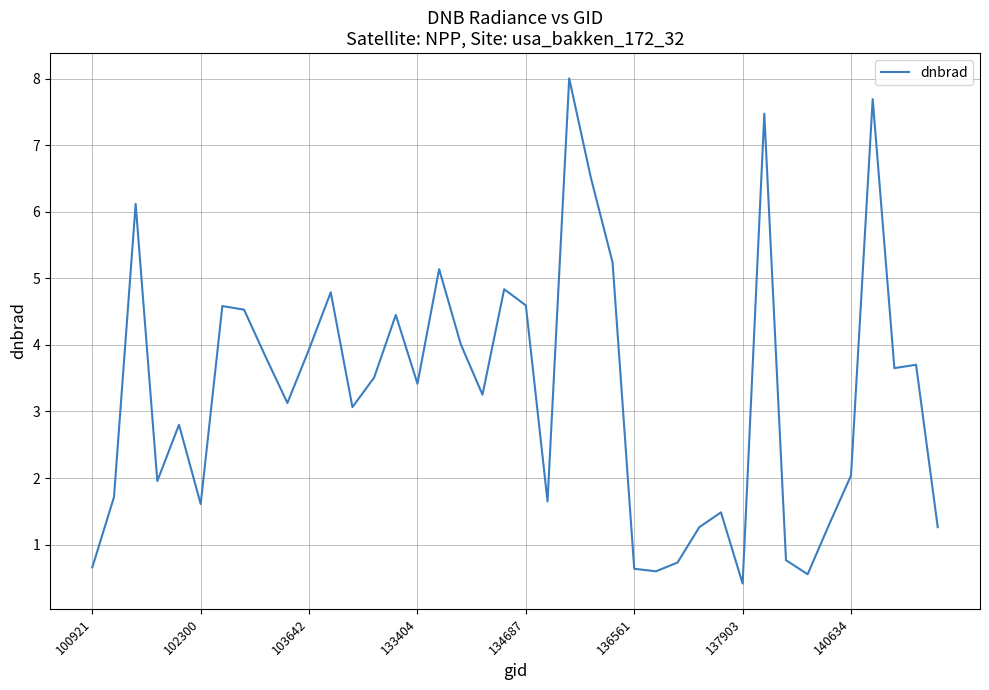

What is the greatest value displayed?

8.0